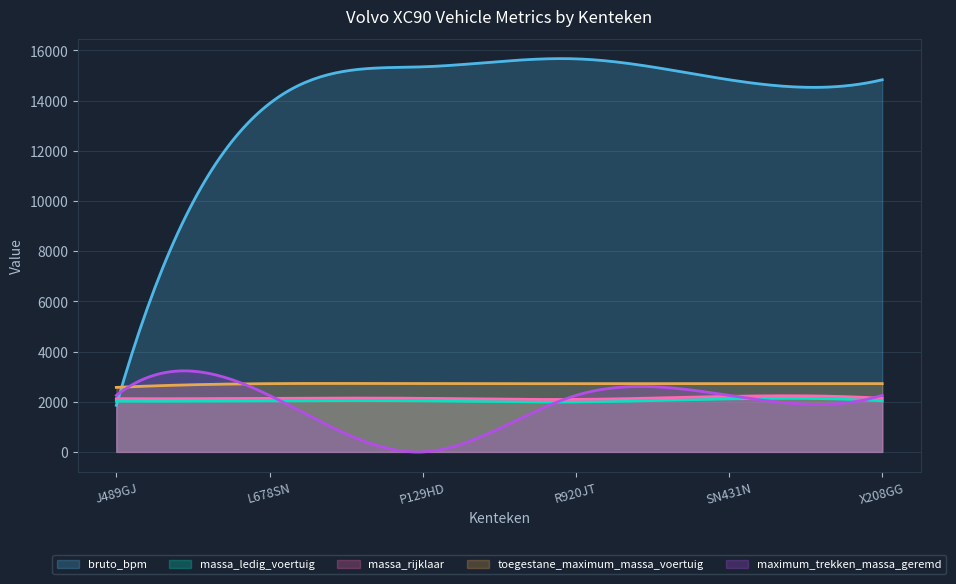

What is the difference between the maximum and second lowest values in the massa_ledig_voertuig series?

147.9